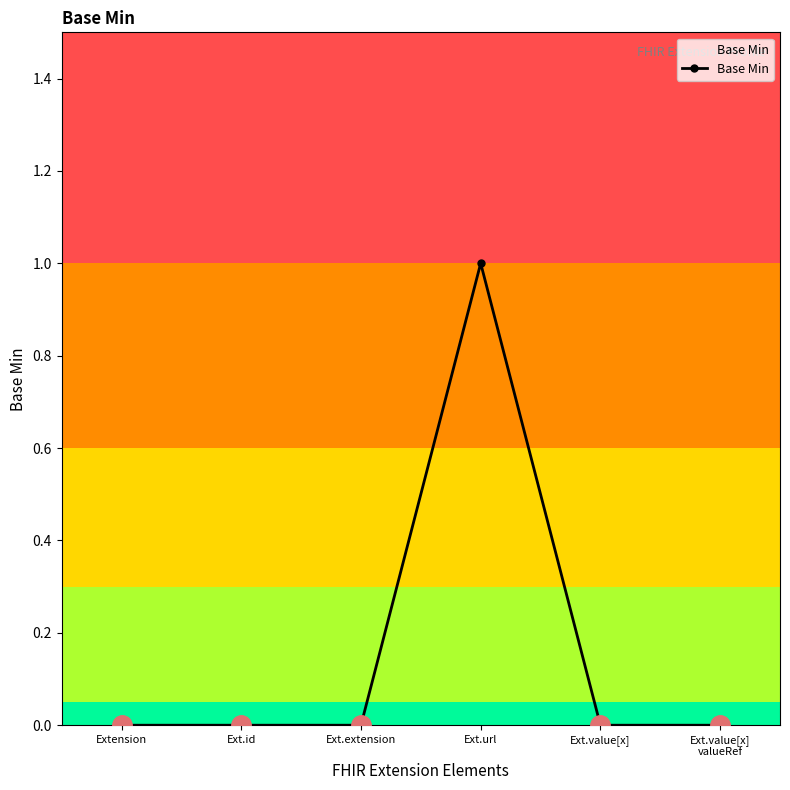

What is the label of the 2nd point from the right?

Ext.value[x]